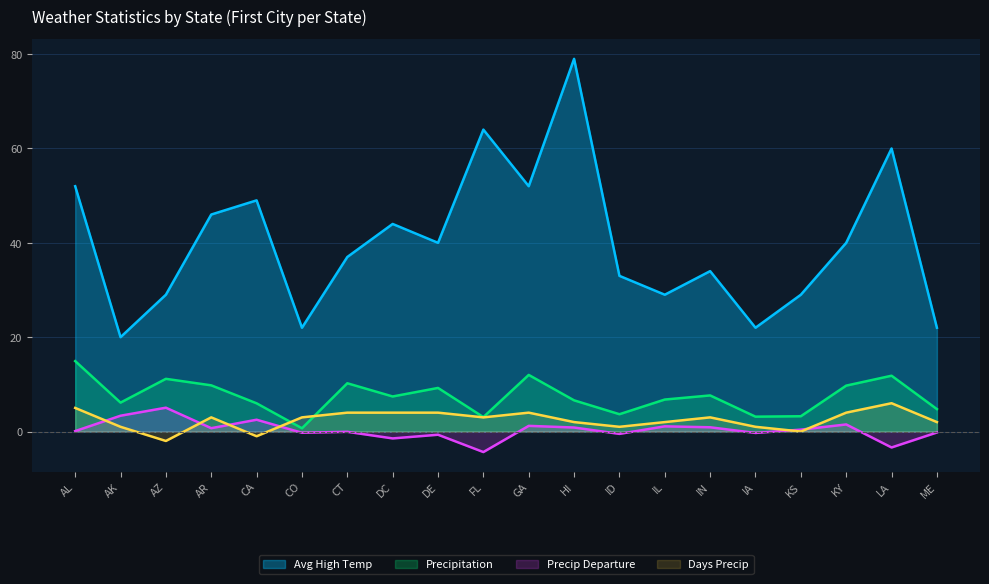

What are all the series names shown in the legend?

Avg High Temp, Precipitation, Precip Departure, Days Precip